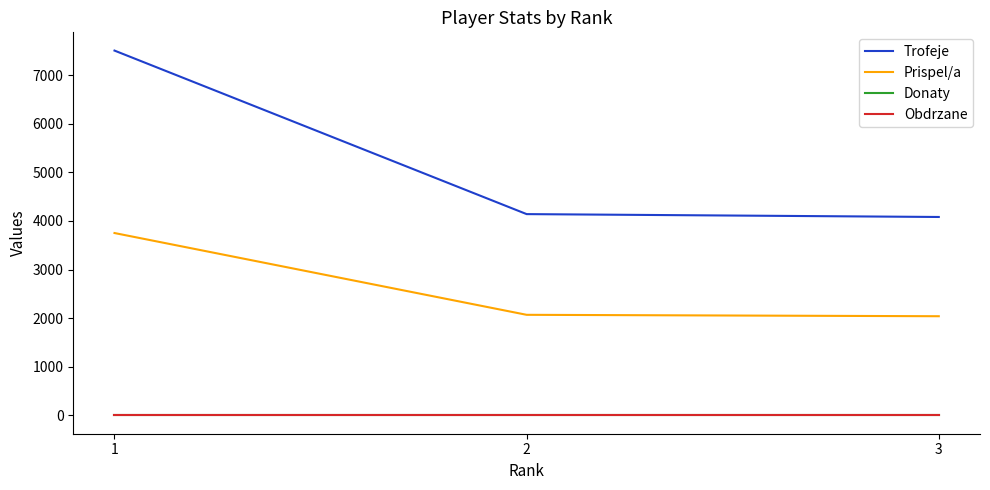

Which series has the widest spread of values?

Trofeje